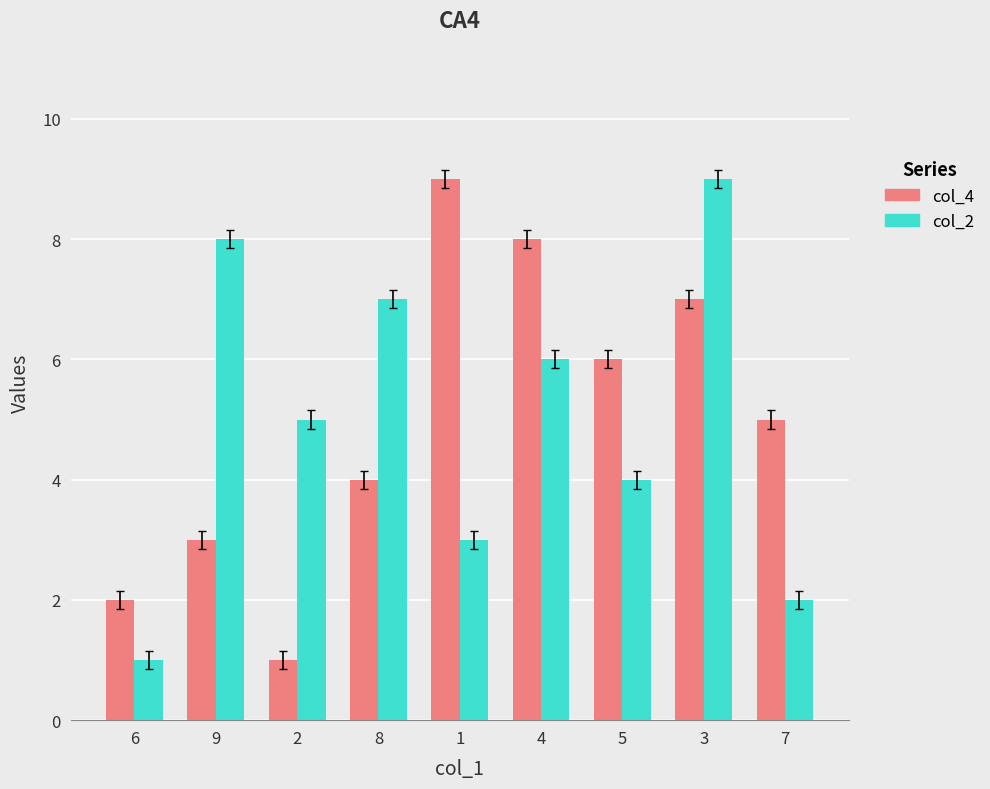

Which series changed the most between 9 and 3?

col_4